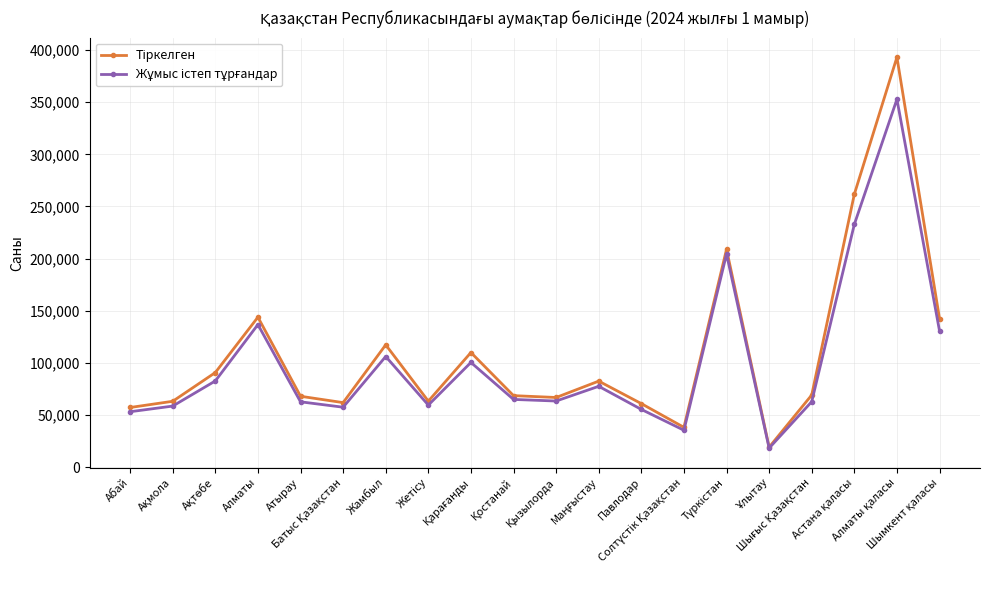

At how many categories does at least one series exceed 189246?

3